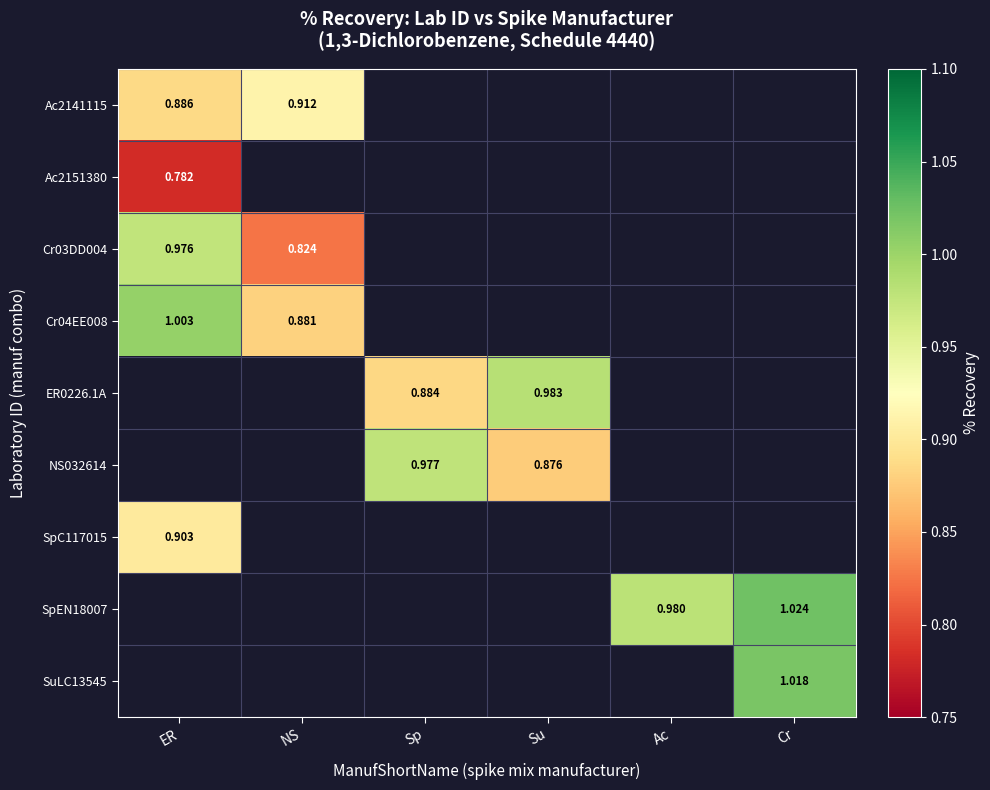

What is the minimum value shown in the chart?

0.8